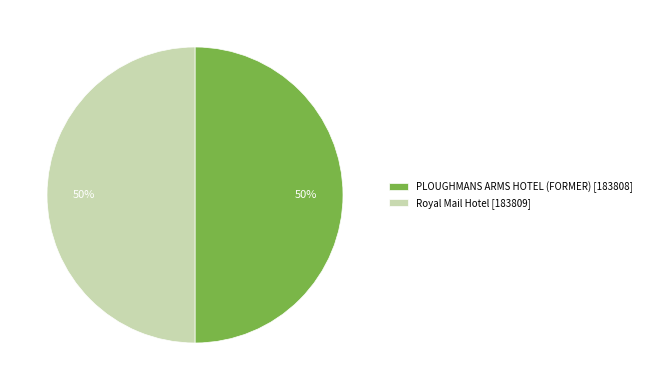

True or false: Royal Mail Hotel accounts for 50% of the total.

True